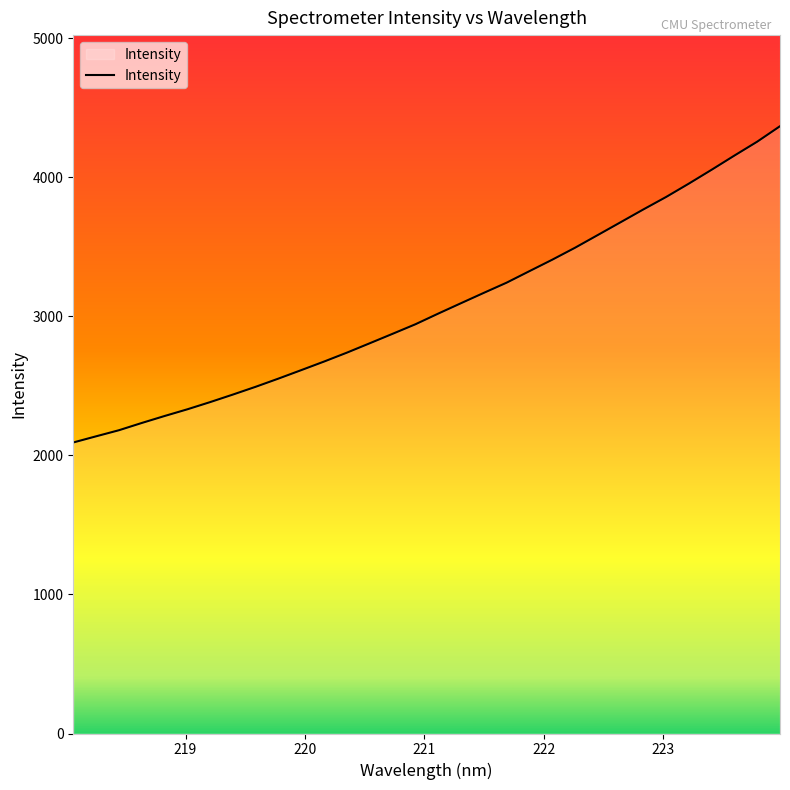

How many distinct data groups are displayed?

1